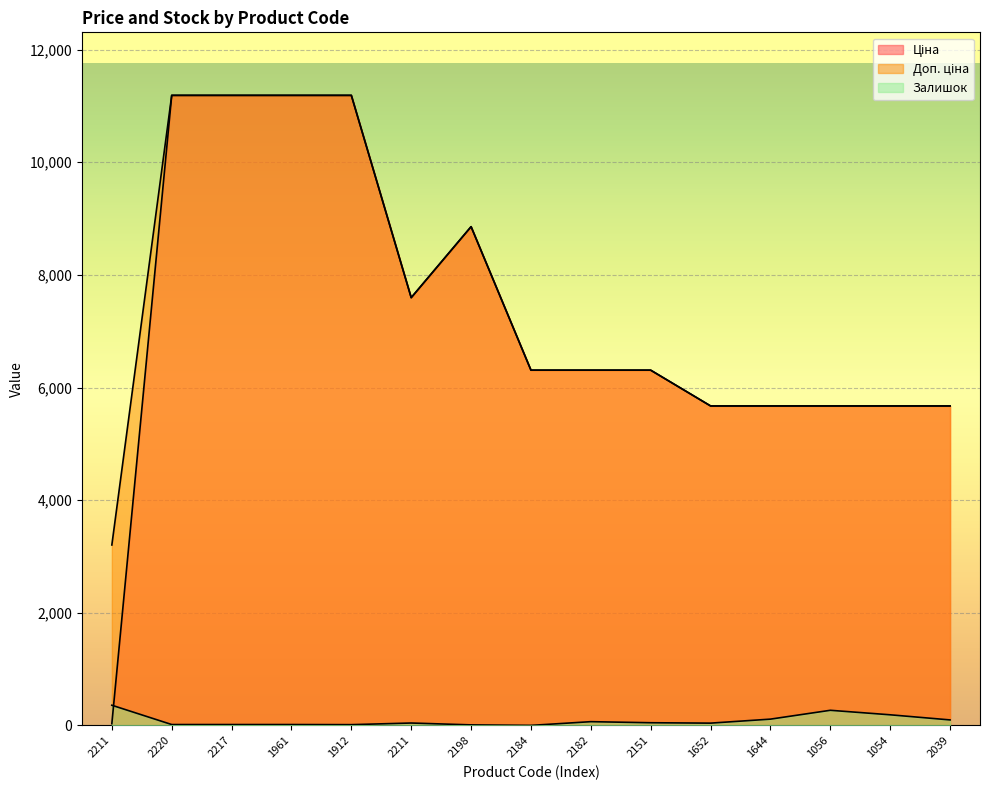

What is the lowest value of the Доп. ціна series?

3205.0